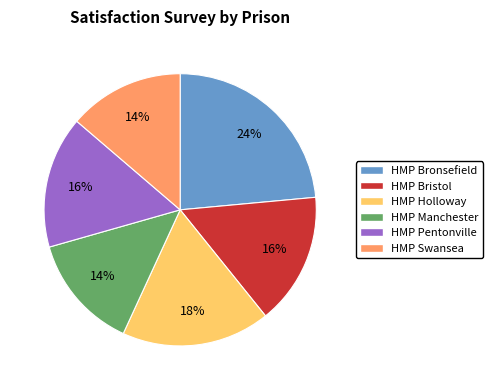

What is the largest slice in the pie chart?

HMP Bronsefield